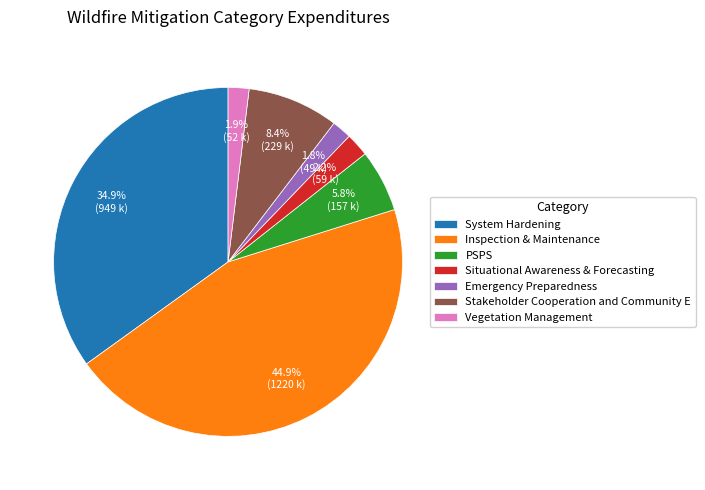

To the nearest percent, what is the combined percentage of Inspection & Maintenance and System Hardening?

80%